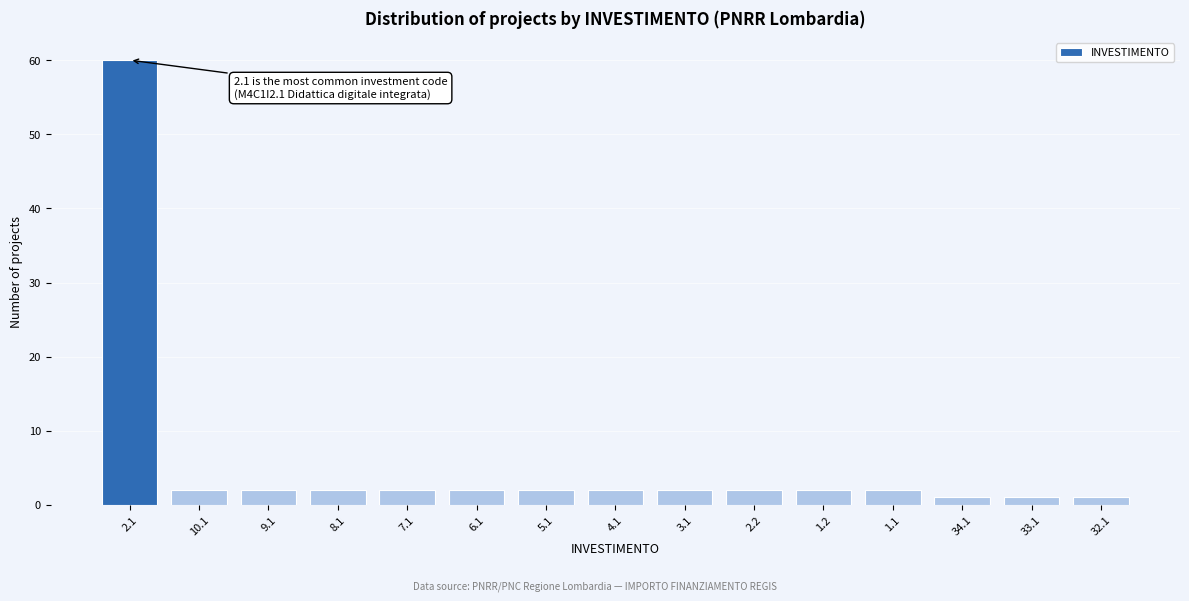

Reading left to right, transcribe all the data shown in this chart.

2.1=60	10.1=2	9.1=2	8.1=2	7.1=2	6.1=2	5.1=2	4.1=2	3.1=2	2.2=2	1.2=2	1.1=2	34.1=1	33.1=1	32.1=1